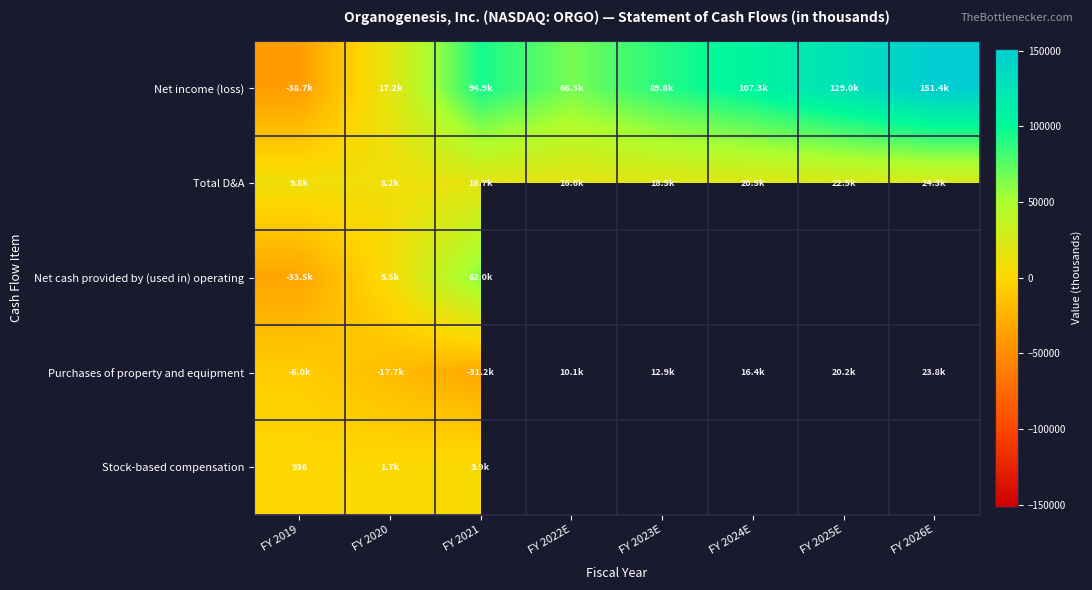

List the series in order of their peak value, lowest first.

Stock-based compensation, Purchases of property and equipment, Total D&A, Net cash provided by (used in) operating, Net income (loss)